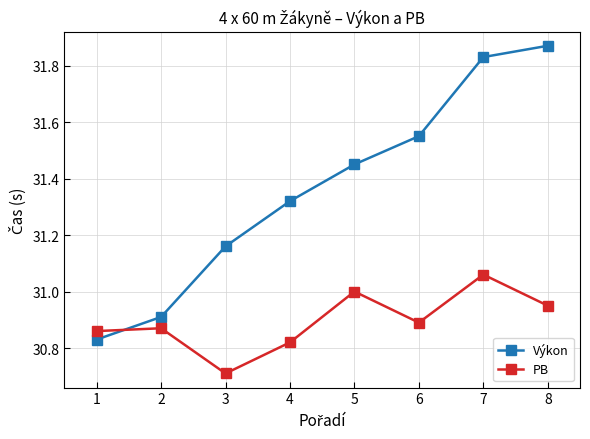

The PB series shows 7.7 at 5. True or false?

False